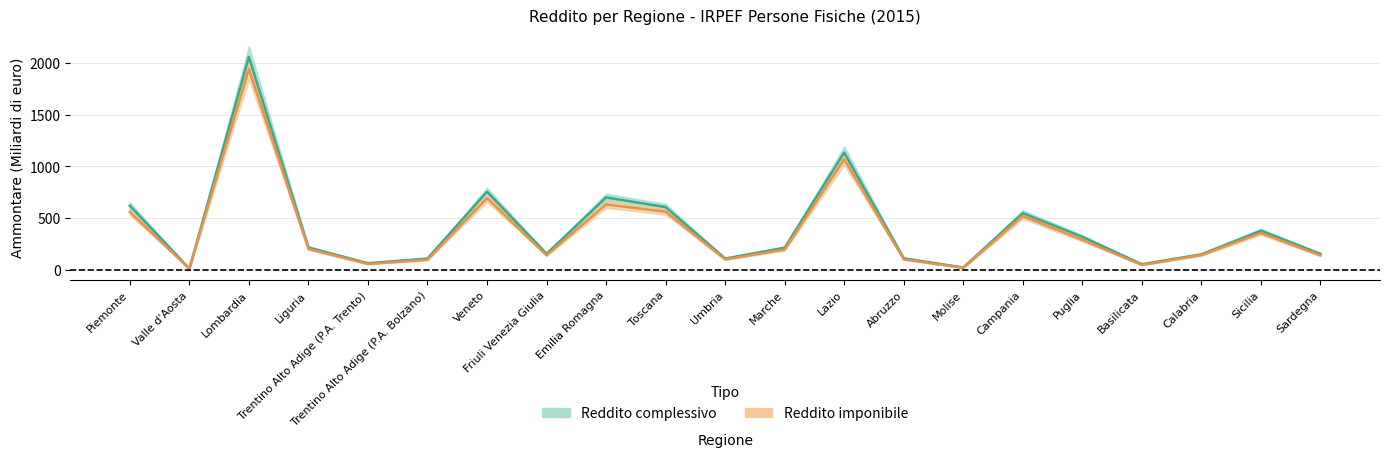

Which has a higher value, Marche or Trentino Alto Adige (P.A. Bolzano)?

Marche